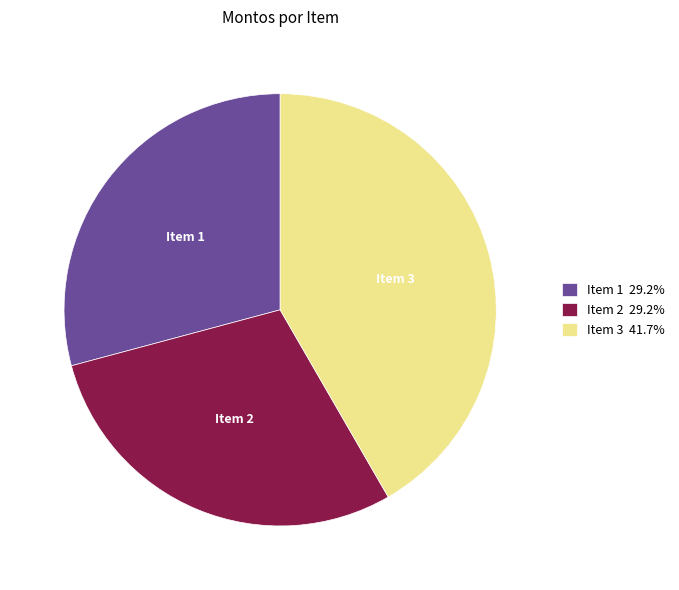

Does Item 1 29.2% represent more than half of the total?

No